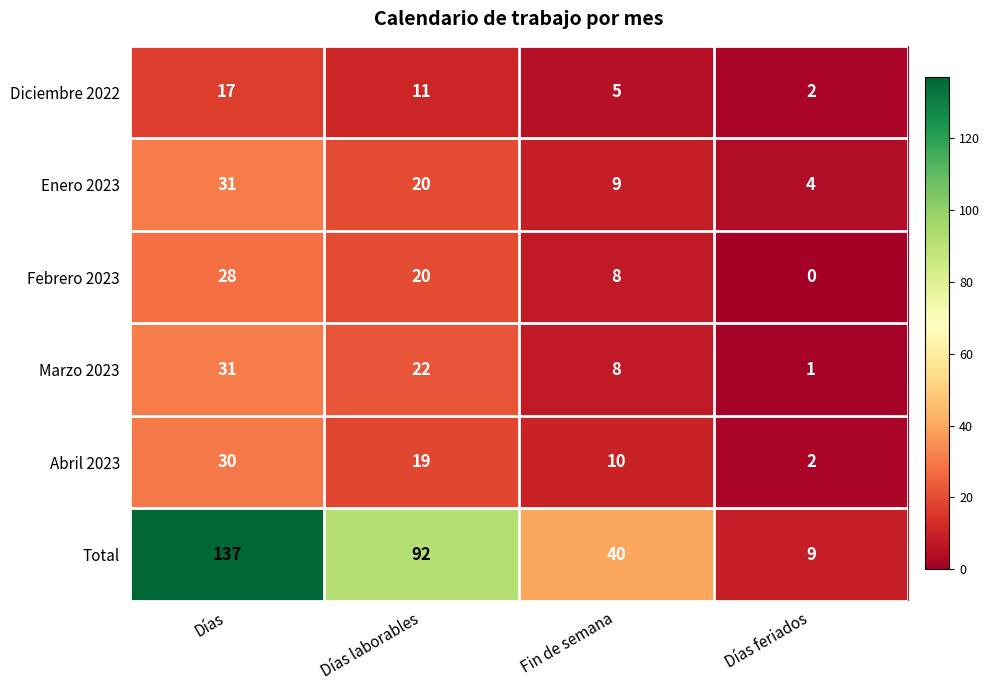

The Abril 2023 series shows 1 at Días feriados. True or false?

False